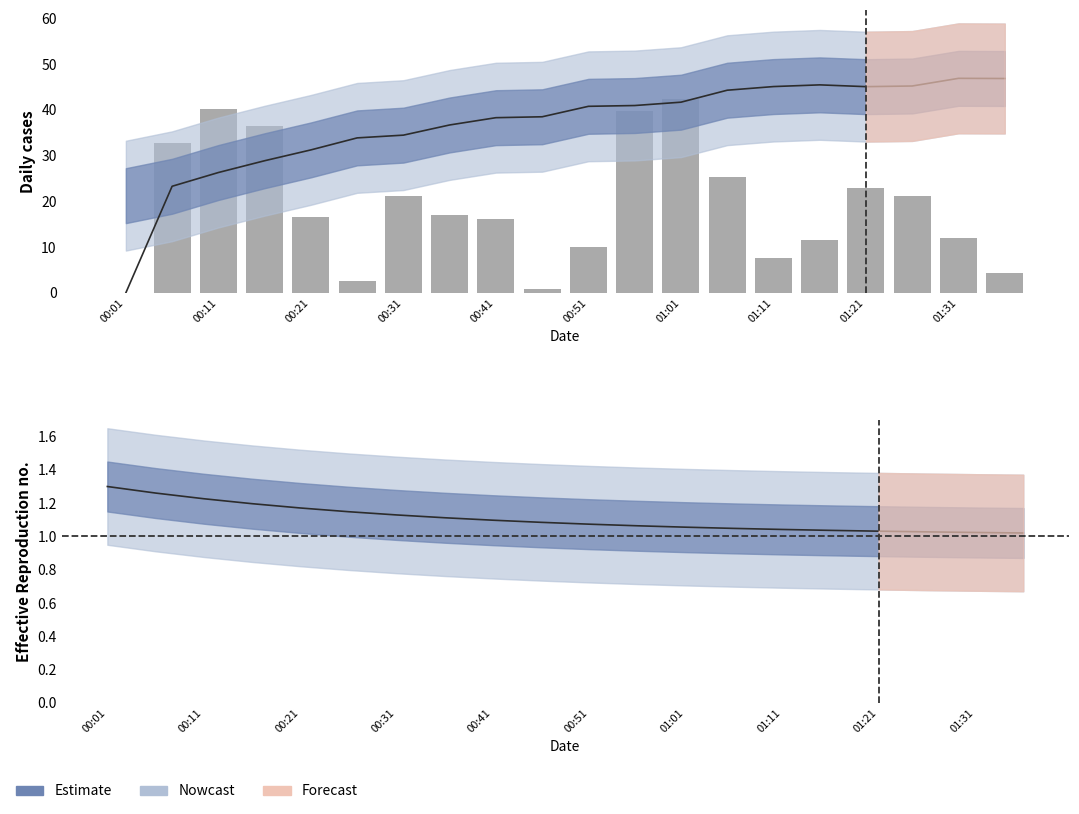

What is the value of the Estimate bar at the 8th from the left?

1.1